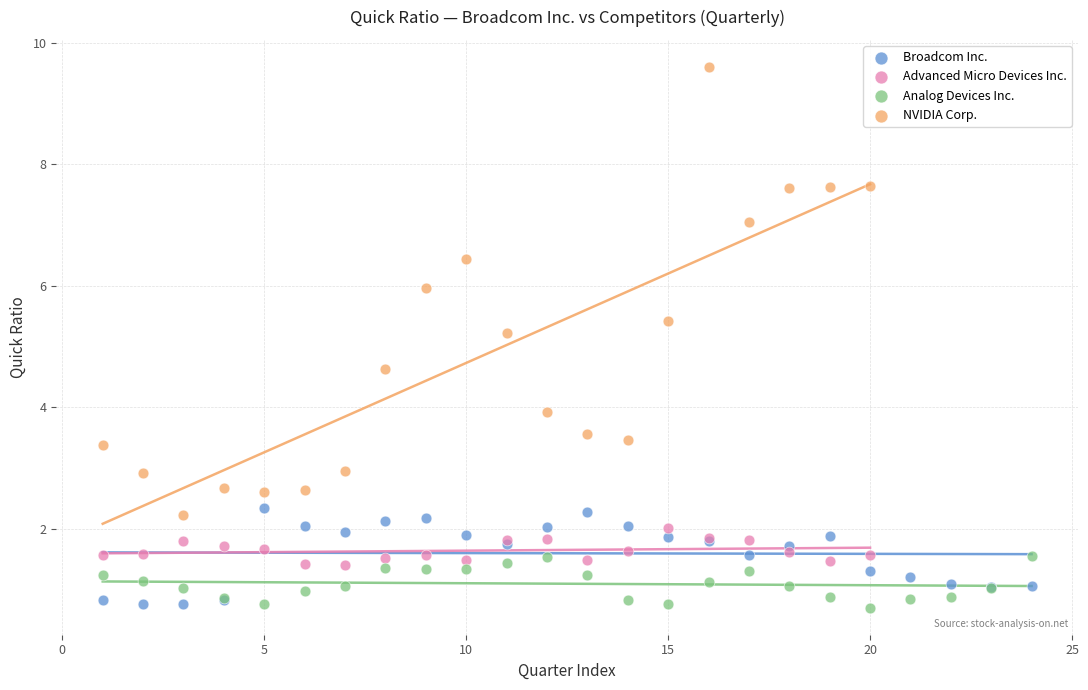

Which series has the largest Y range (max minus min)?

NVIDIA Corp.